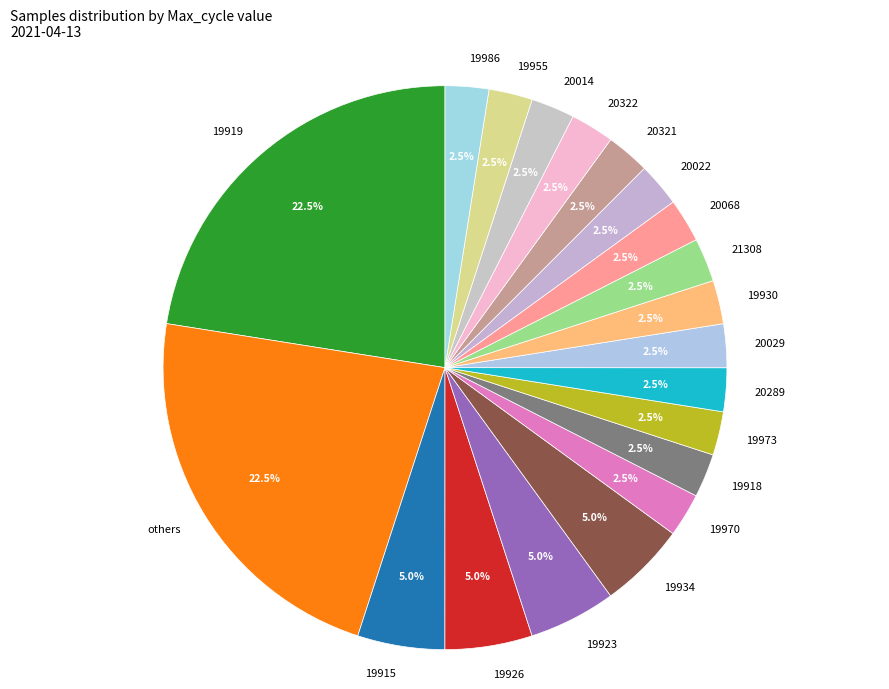

Is 20029 the majority of the pie?

No